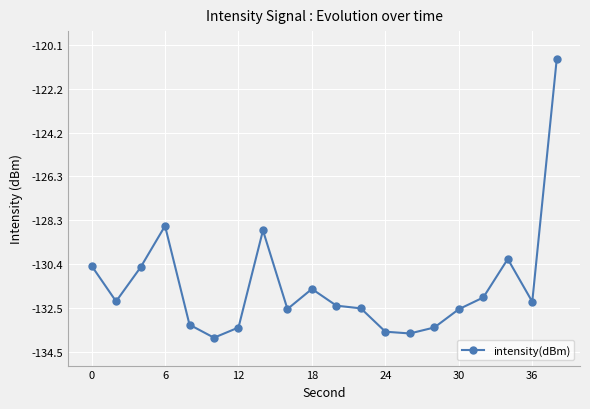

How many interior local peaks (higher than both neighbors) does the data have?

4